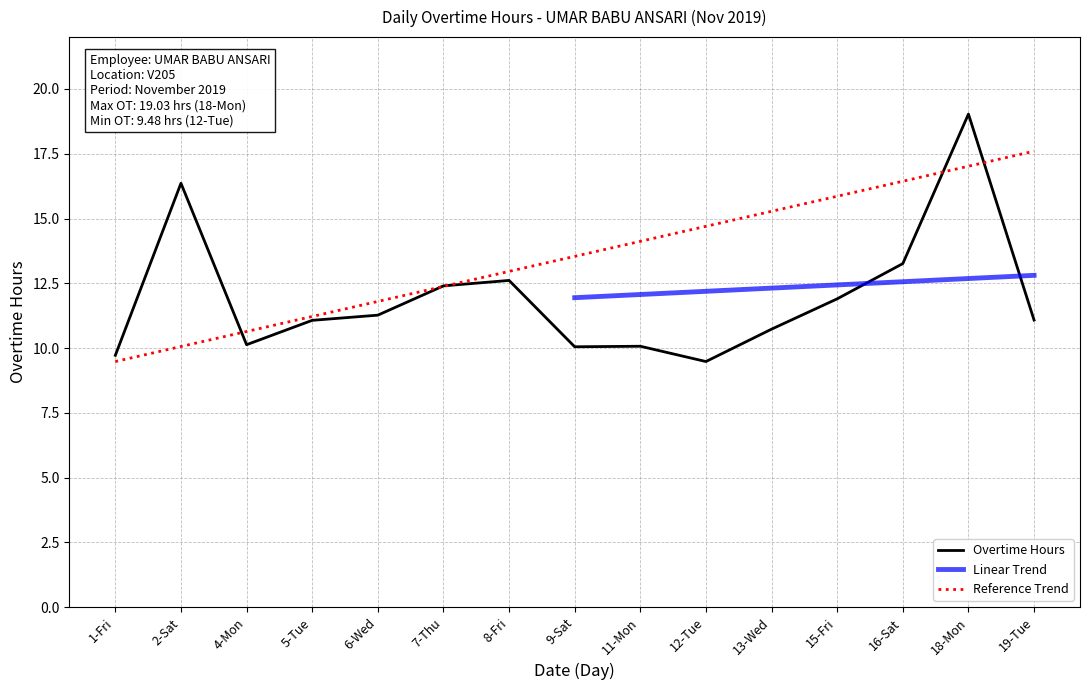

At which label does the data first exceed 11?

2-Sat